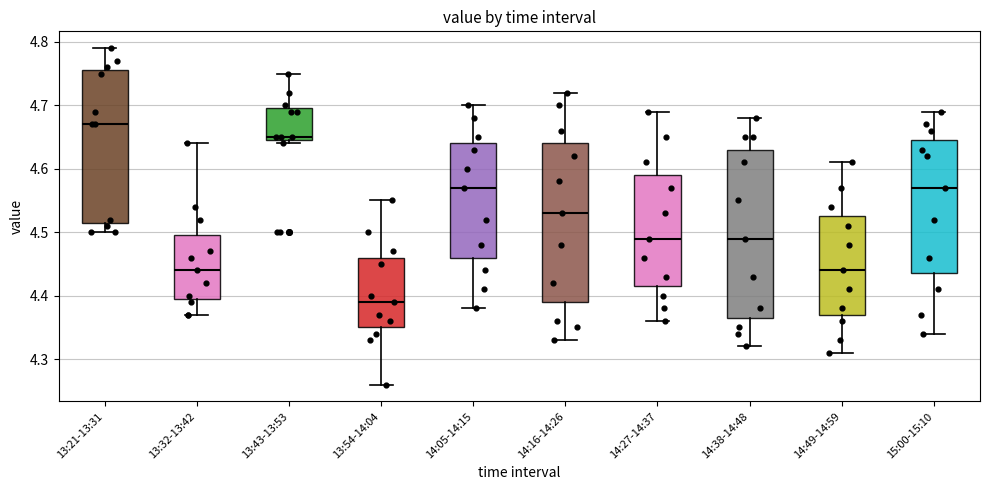

Reading left to right, read every box against the y-axis: the position of its median line, the range the box covers, and the ends of its whiskers. The values are not printed on the chart, so give them approximately, as read against the axis.

13:21-13:31: median 4.67, box 4.52 to 4.76, whiskers 4.50 to 4.79
13:32-13:42: median 4.44, box 4.40 to 4.50, whiskers 4.37 to 4.64
13:43-13:53: median 4.65 (just above the box's lower edge), box 4.65 to 4.70, whiskers 4.64 to 4.75
13:54-14:04: median 4.39, box 4.35 to 4.46, whiskers 4.26 to 4.55
14:05-14:15: median 4.57, box 4.46 to 4.64, whiskers 4.38 to 4.70
14:16-14:26: median 4.53, box 4.39 to 4.64, whiskers 4.33 to 4.72
14:27-14:37: median 4.49, box 4.42 to 4.59, whiskers 4.36 to 4.69
14:38-14:48: median 4.49, box 4.37 to 4.63, whiskers 4.32 to 4.68
14:49-14:59: median 4.44, box 4.37 to 4.53, whiskers 4.31 to 4.61
15:00-15:10: median 4.57, box 4.44 to 4.65, whiskers 4.34 to 4.69